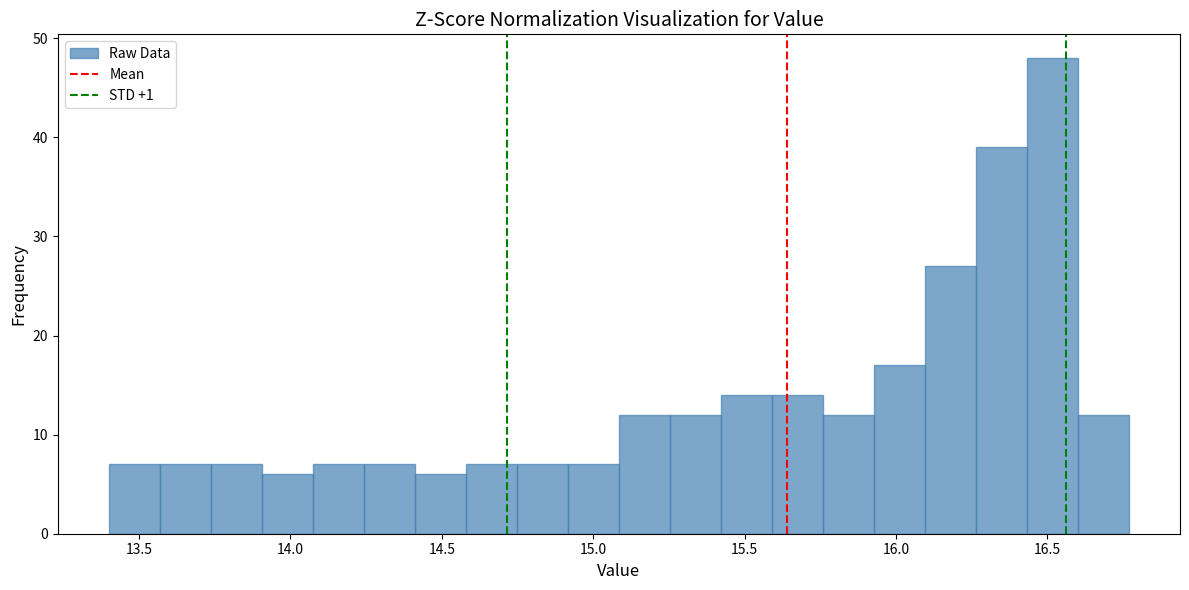

Read against the x-axis, roughly where is the centre of the tallest bar?

16.50